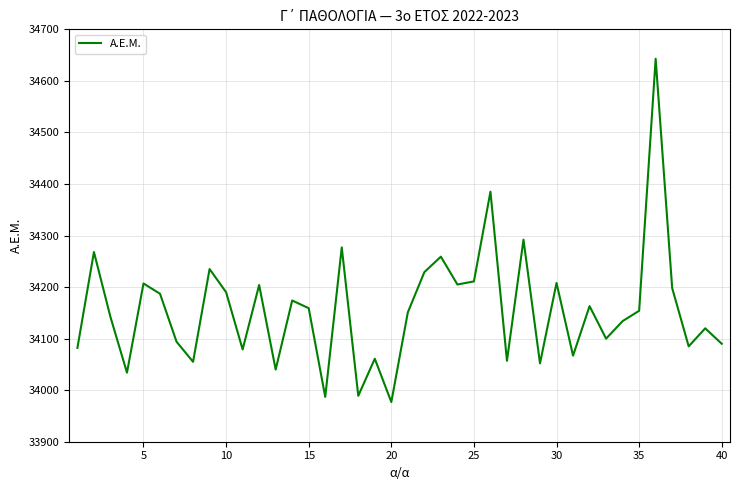

What is the maximum value shown in the chart?

34643